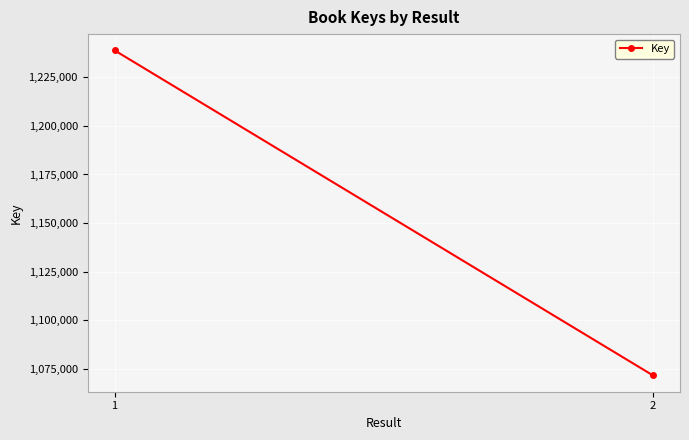

How many categories are shown in the chart?

2